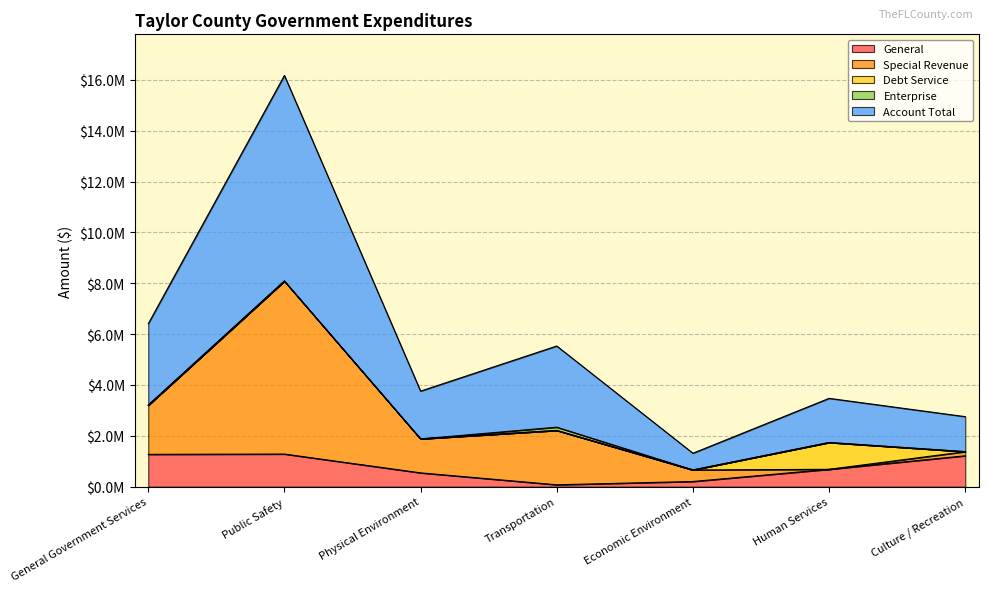

Where is the first local minimum for Special Revenue?

Physical Environment